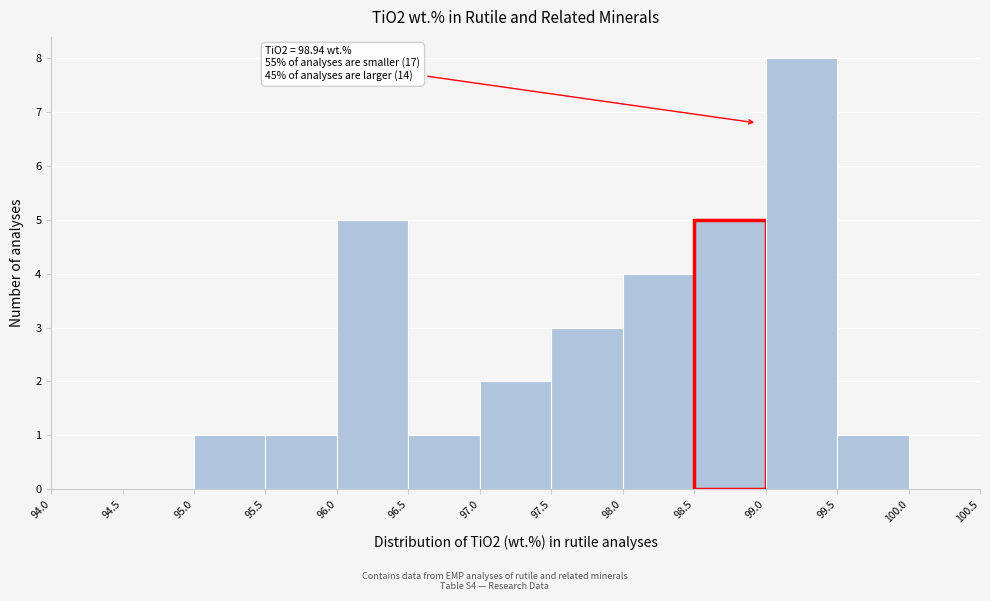

Over which range of the x-axis is the bar tallest?

99.0 to 99.5